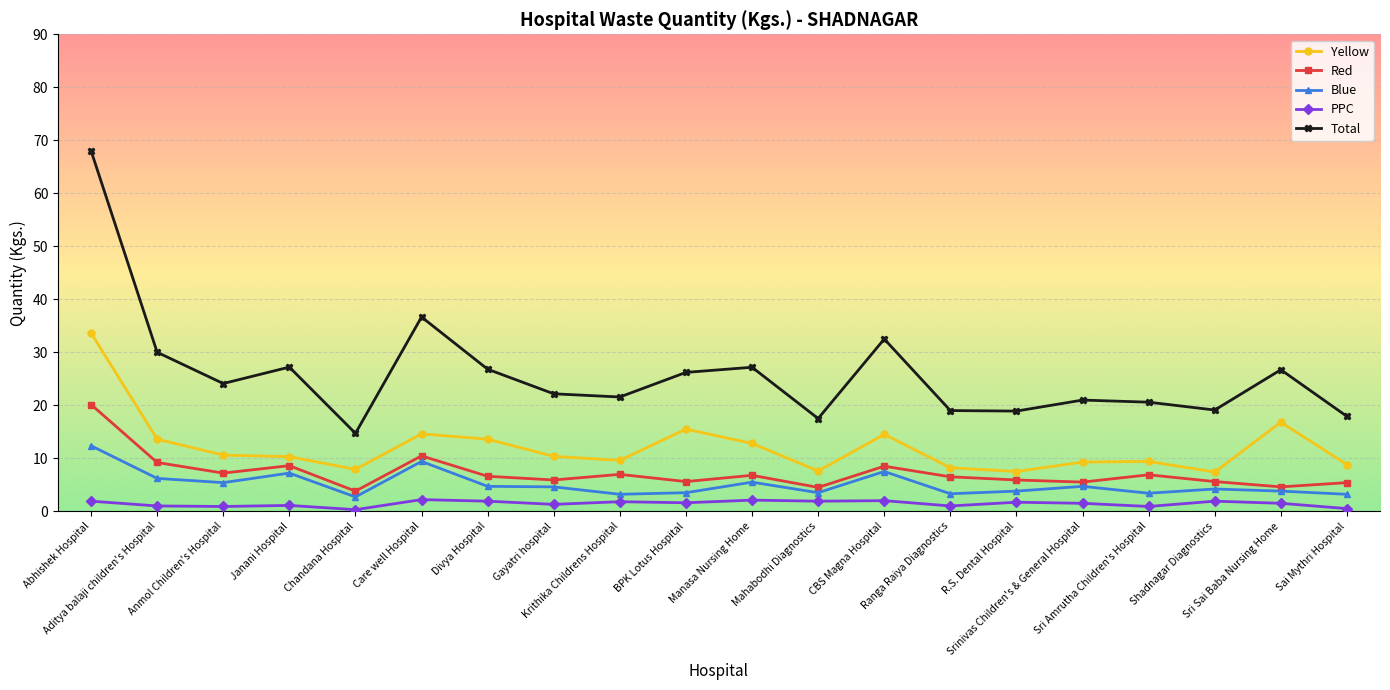

True or false: Blue has more than 1 interior local peaks.

True